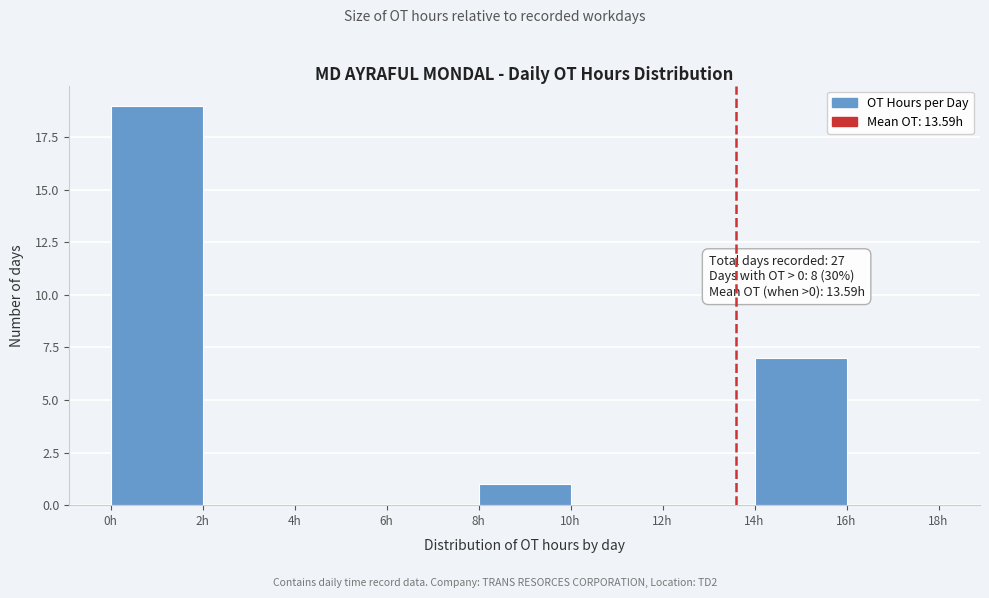

Which range on the x-axis has the tallest bar?

0 to 2